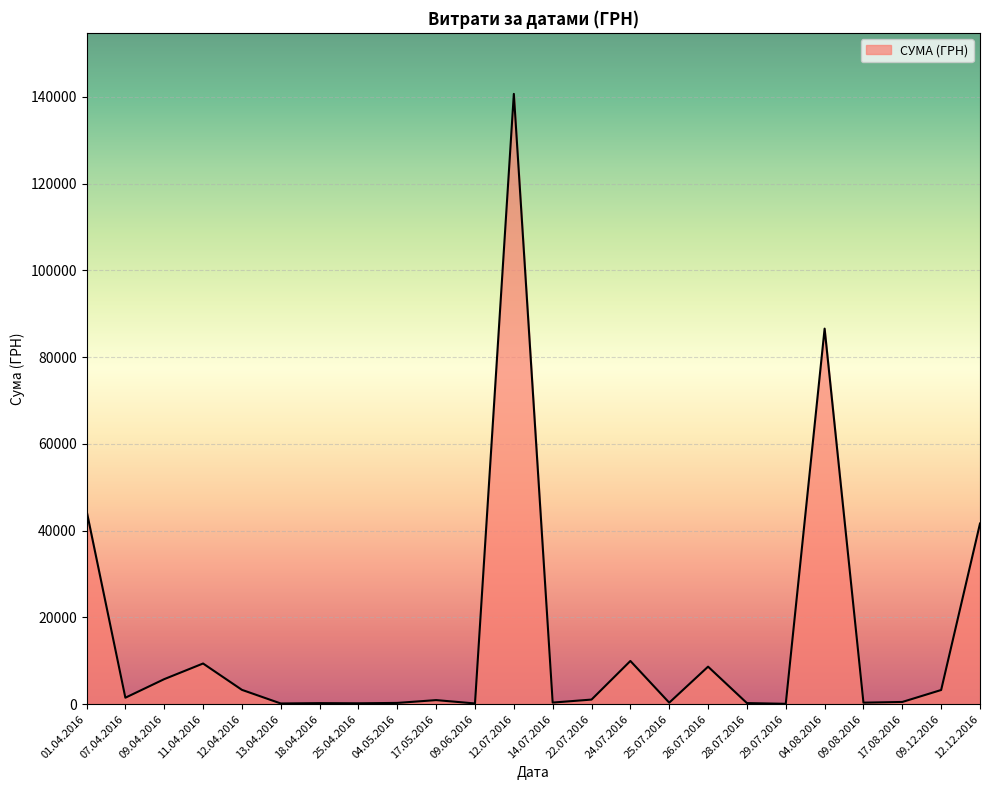

At which label does the data first exceed 1072?

01.04.2016